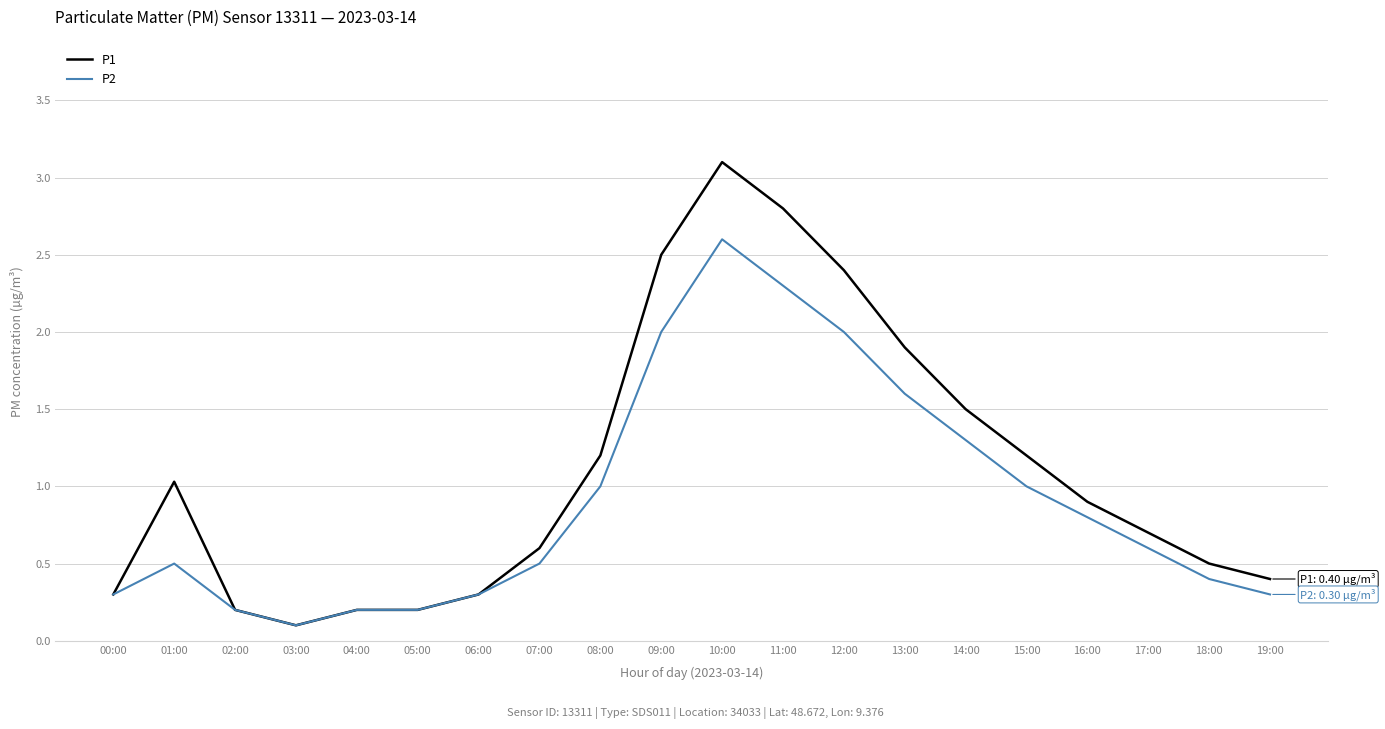

Reading right to left, what are all the values shown in this chart?

P1: 19:00=0.4	18:00=0.5	17:00=0.7	16:00=0.9	15:00=1.2	14:00=1.5	13:00=1.9	12:00=2.4	11:00=2.8	10:00=3.1	09:00=2.5	08:00=1.2	07:00=0.6	06:00=0.3	05:00=0.2	04:00=0.2	03:00=0.1	02:00=0.2	01:00=1.0	00:00=0.3
P2: 19:00=0.3	18:00=0.4	17:00=0.6	16:00=0.8	15:00=1.0	14:00=1.3	13:00=1.6	12:00=2.0	11:00=2.3	10:00=2.6	09:00=2.0	08:00=1.0	07:00=0.5	06:00=0.3	05:00=0.2	04:00=0.2	03:00=0.1	02:00=0.2	01:00=0.5	00:00=0.3